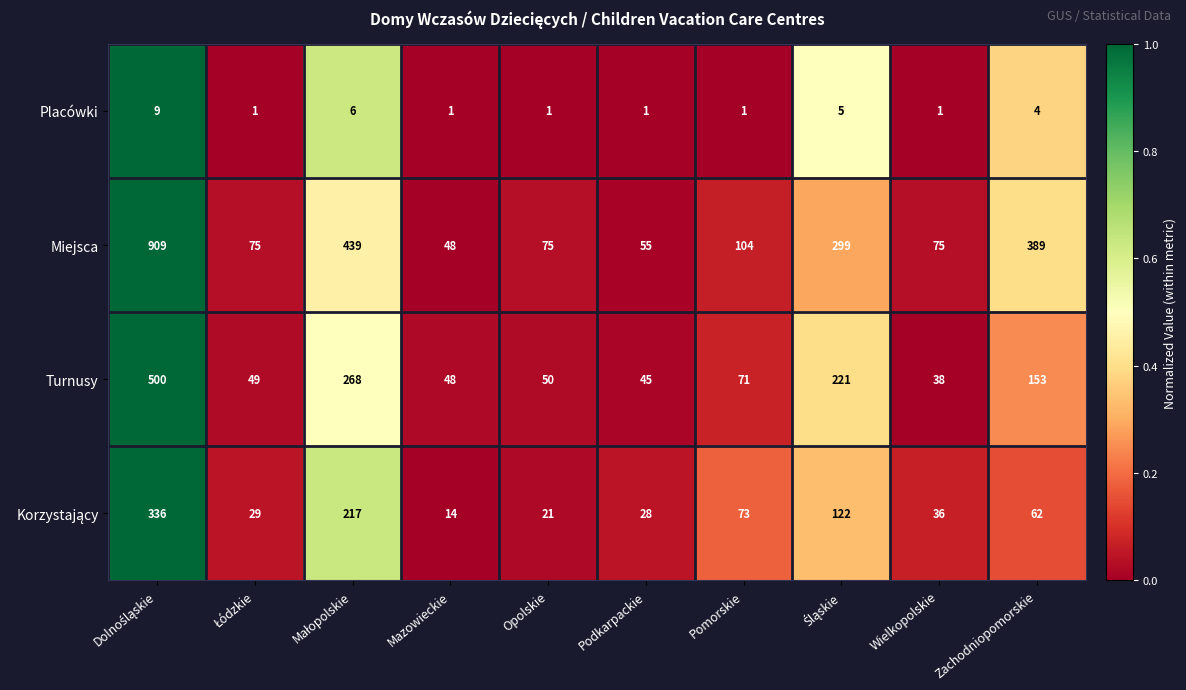

What is the total value across all series at Wielkopolskie?

150